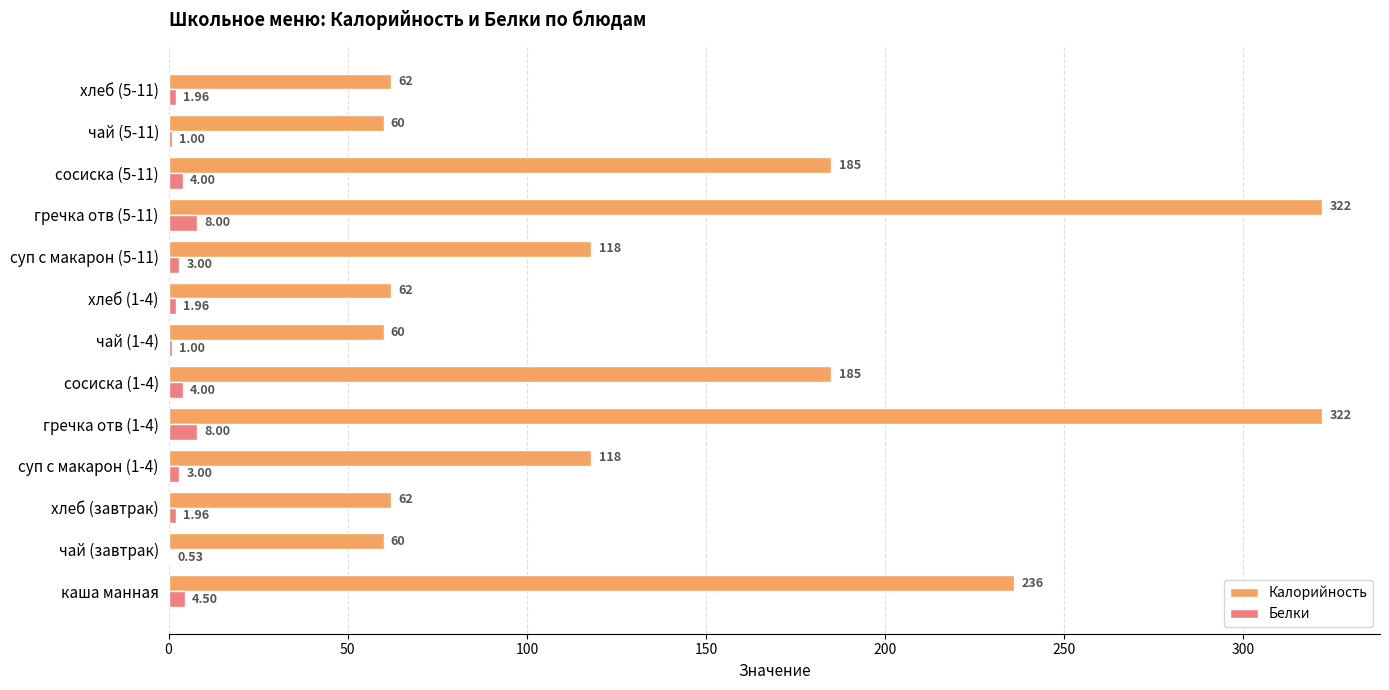

Which series changed the most between каша манная and сосиска (5-11)?

Калорийность